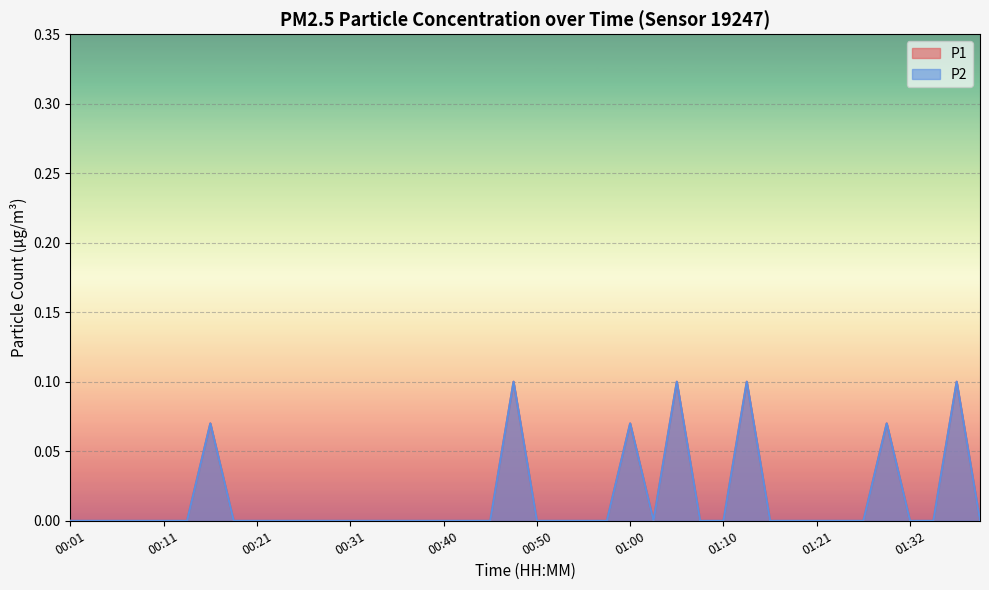

True or false: P1 has more than 0 interior local peaks.

True